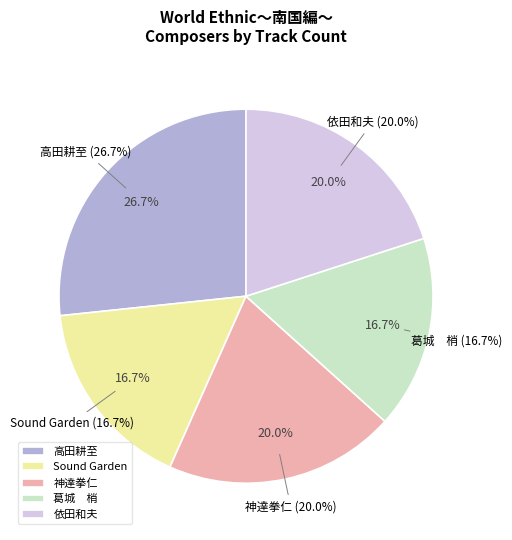

Rank the categories by value from highest to lowest.

高田耕至, 神達拳仁, 依田和夫, Sound Garden, 葛城　梢